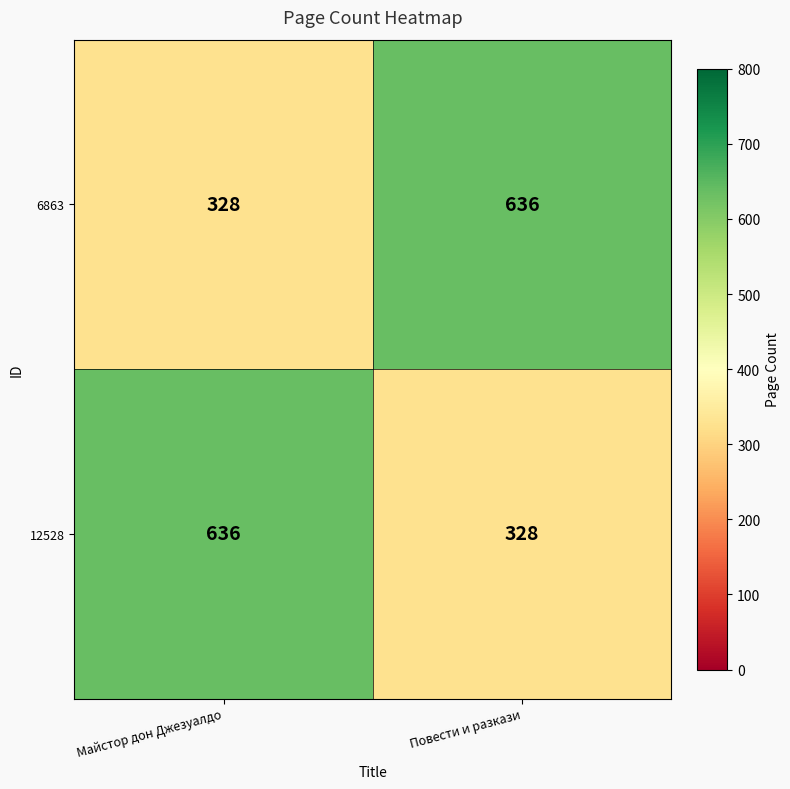

At Майстор дон Джезуалдо, list the series in order from largest to smallest.

12528, 6863